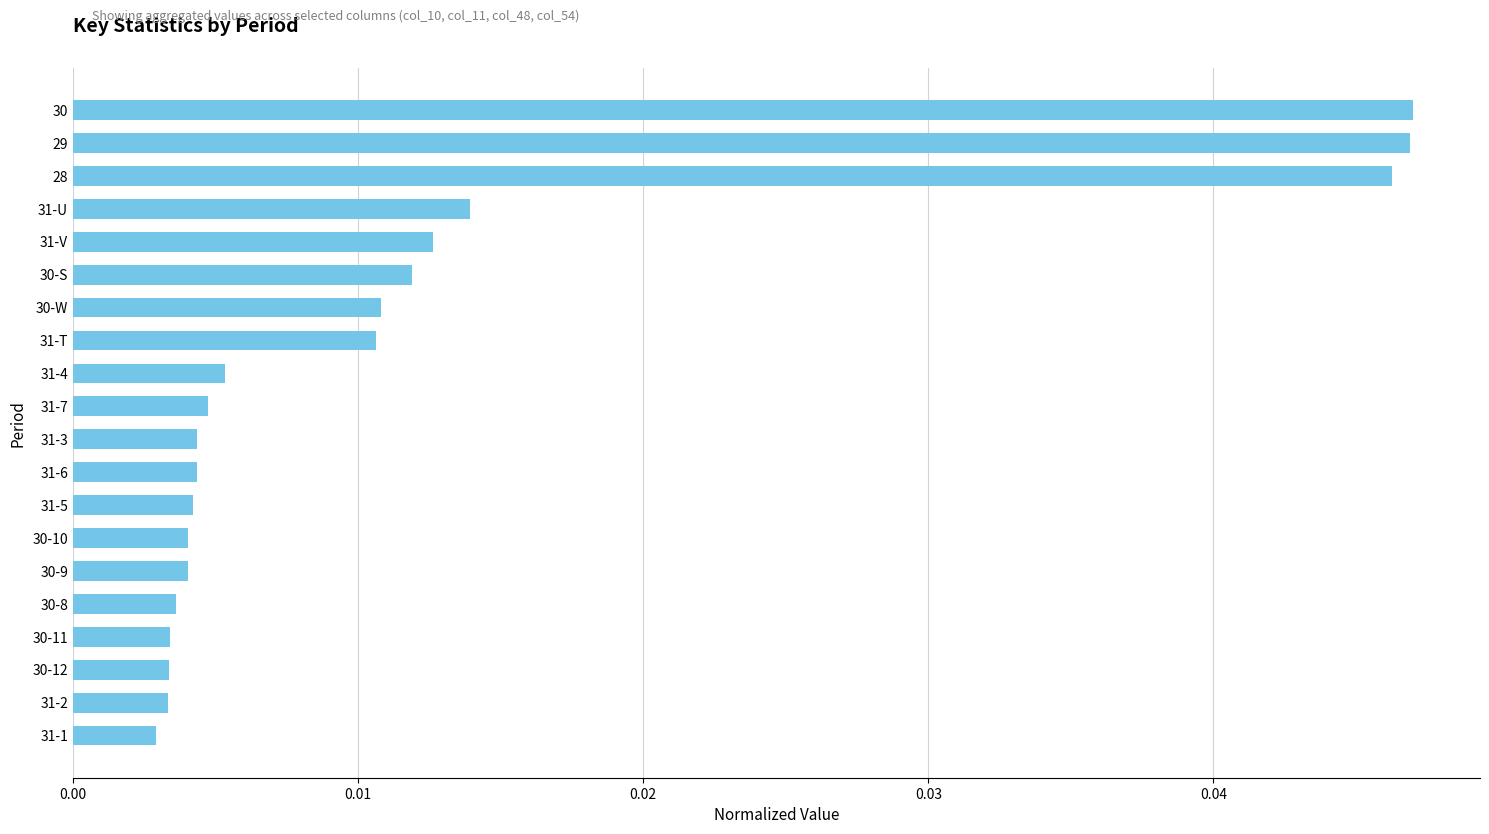

Count the number of categories in the chart.

20